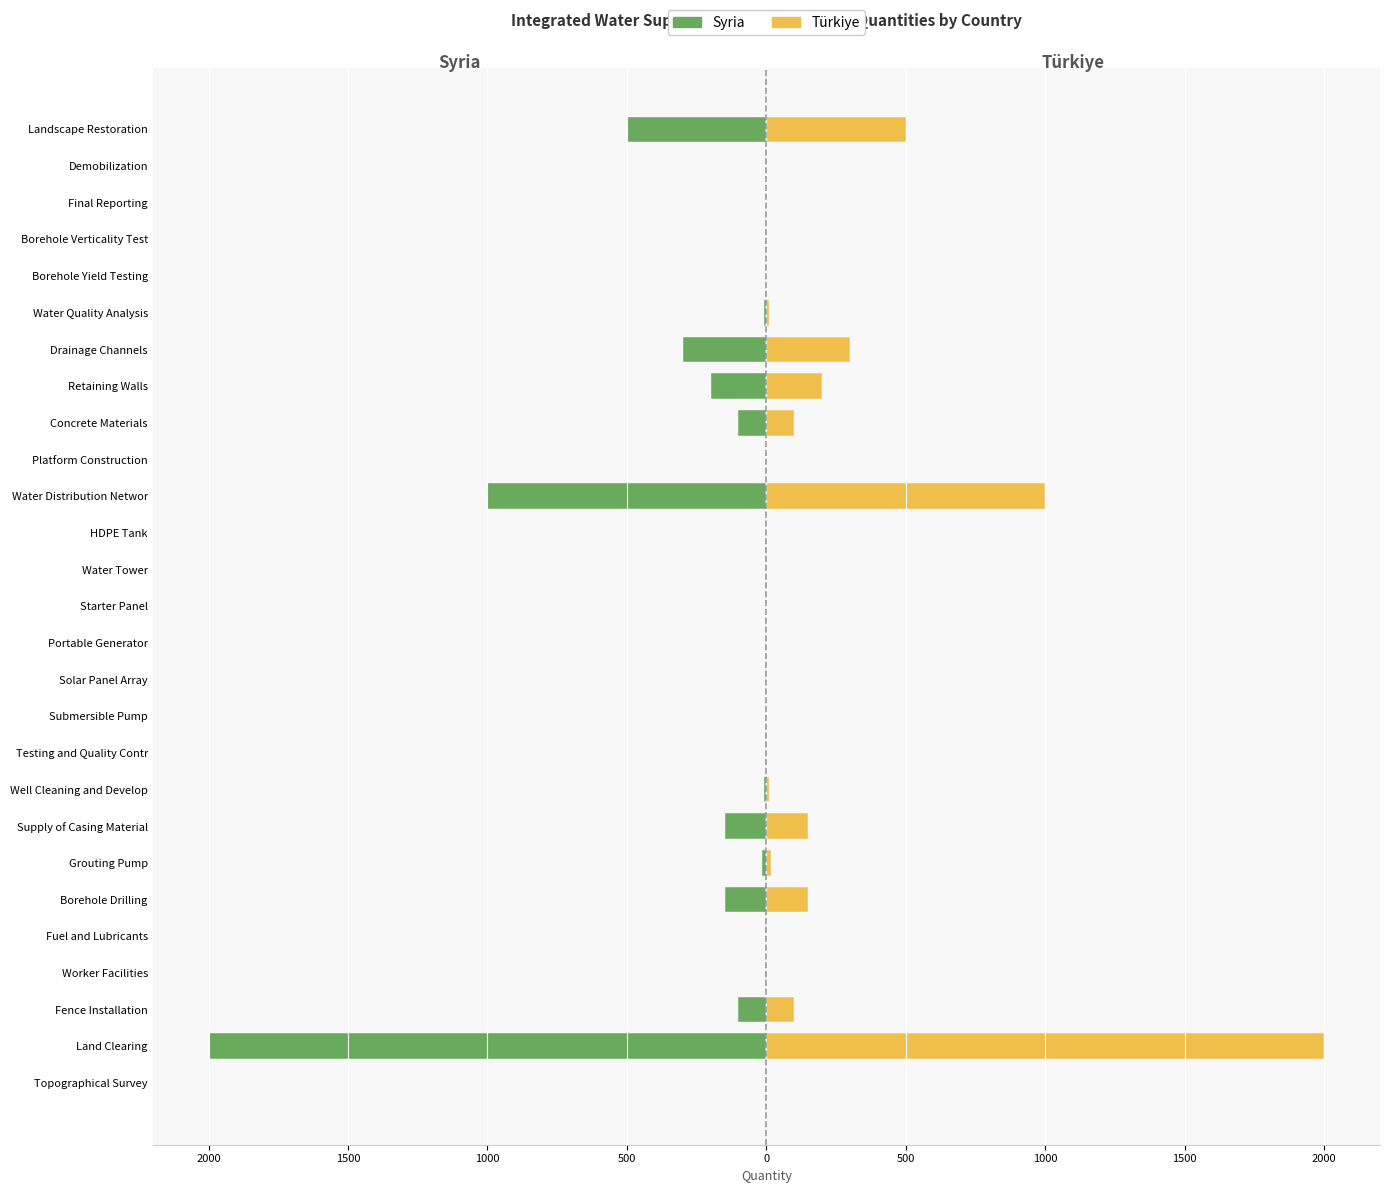

True or false: Syria has a value of -1 at Solar Panel Array.

True